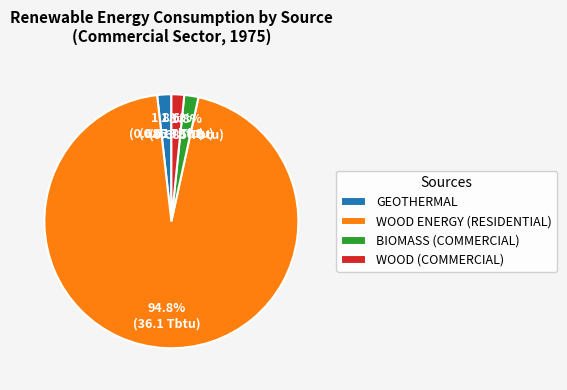

Count the number of slices in the pie.

4